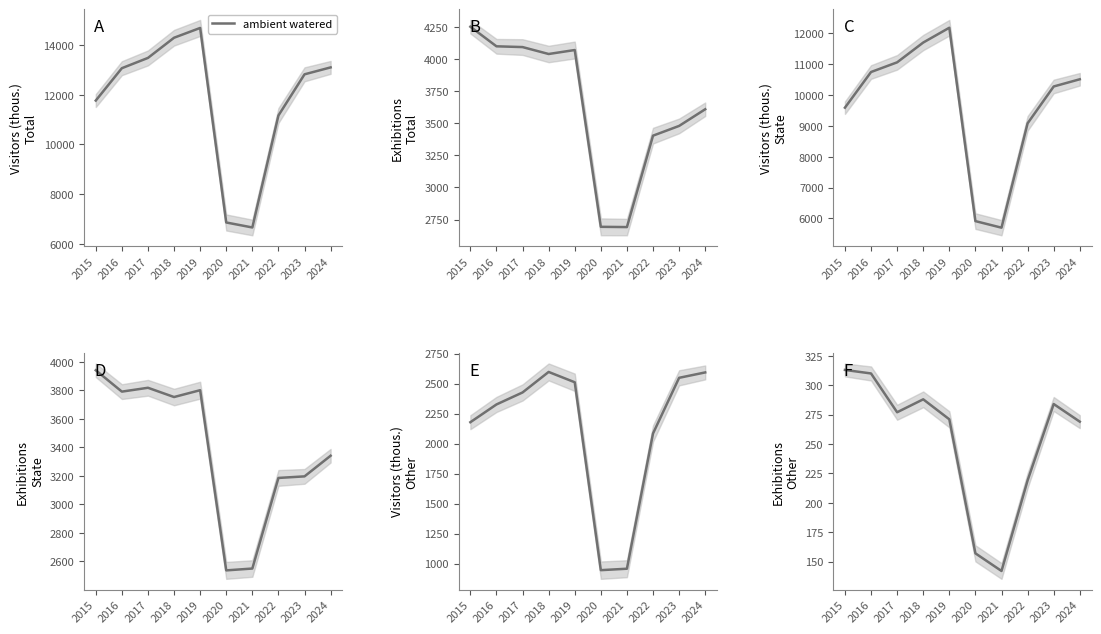

What is the value of the 3rd point from the left?

277